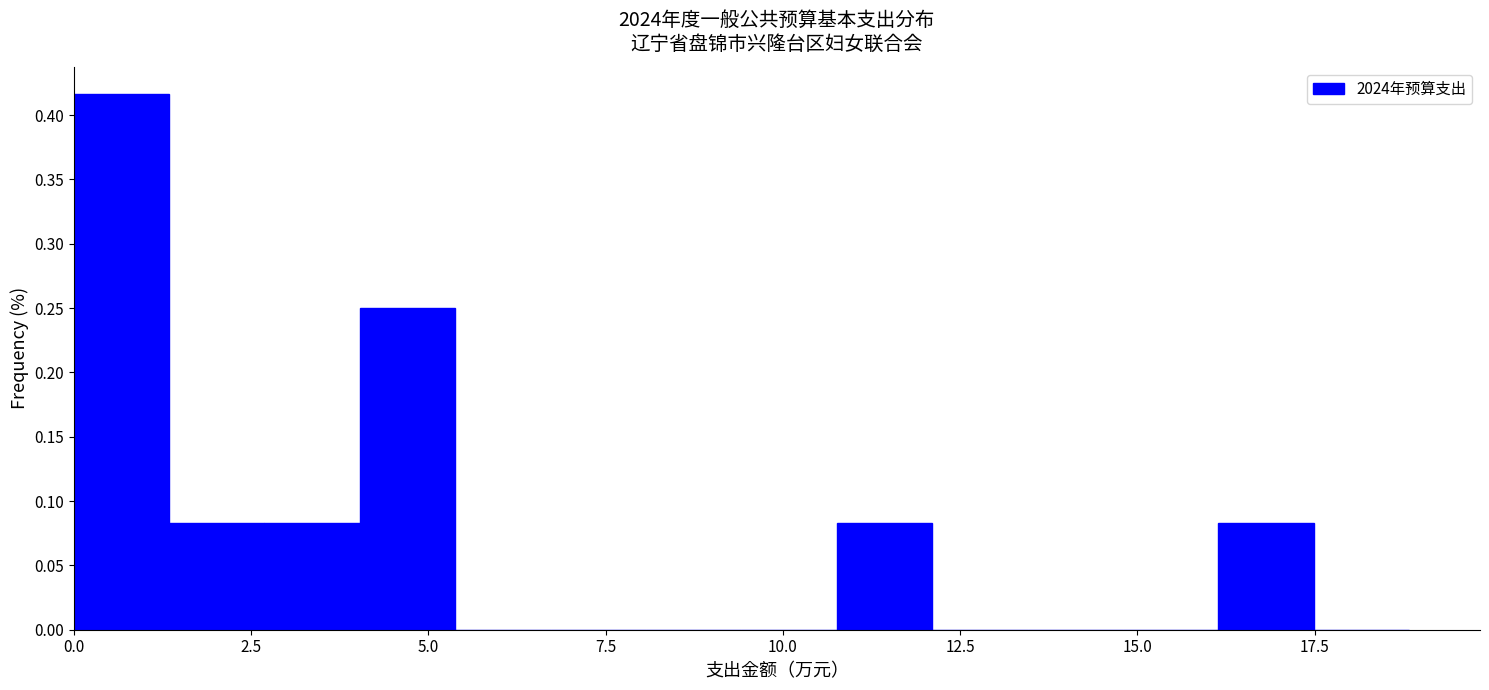

Around what value on the x-axis is the tallest bar? Give the approximate position of its centre, as read against the axis.

0.5